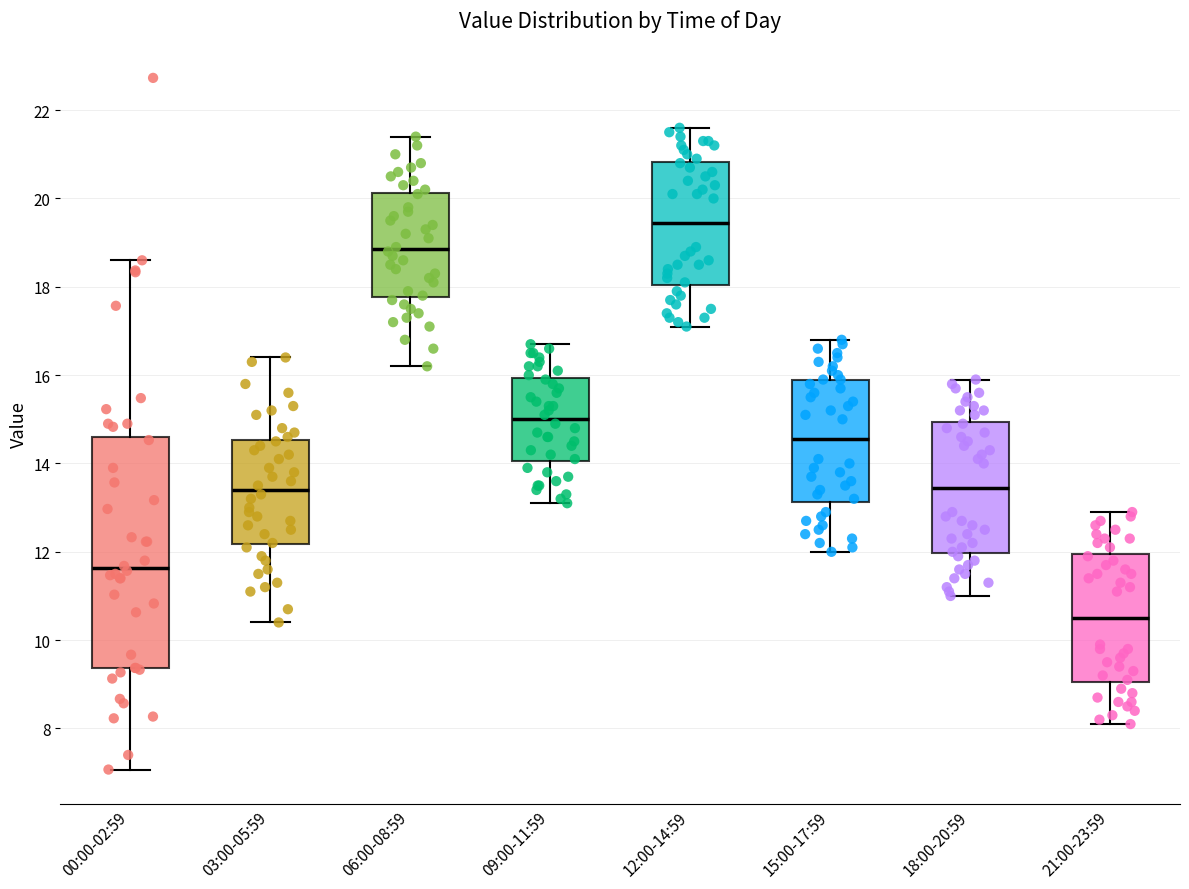

Comparing the boxes themselves (not the whiskers), which one is the tallest?

00:00-02:59